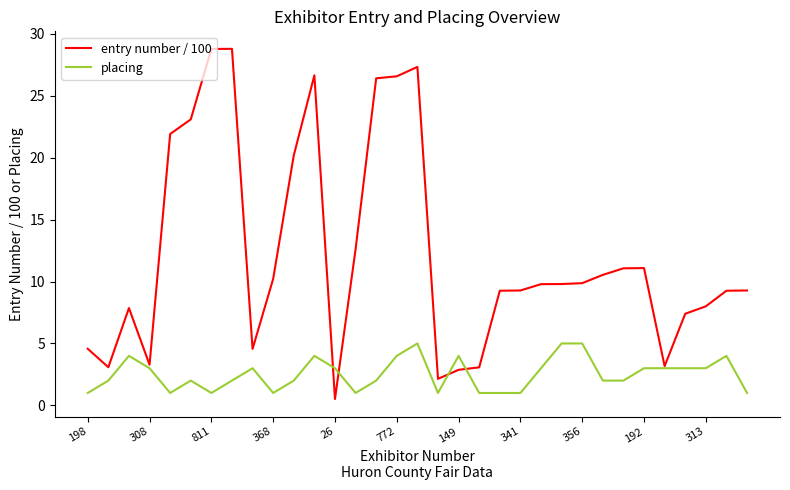

What are all the series names shown in the legend?

entry number / 100, placing